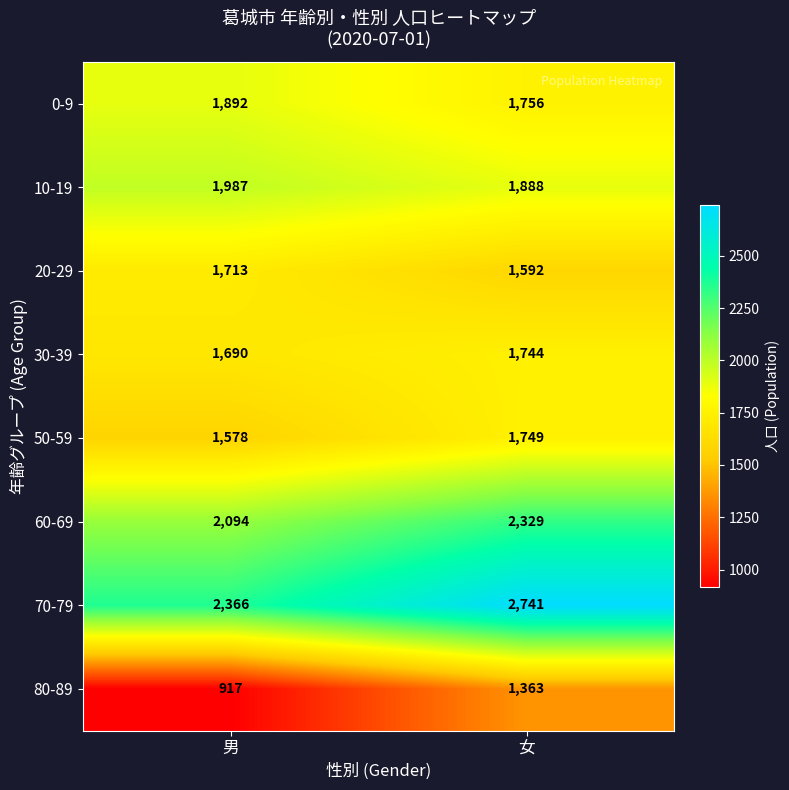

At which label is 20-29 closest to 1652?

女